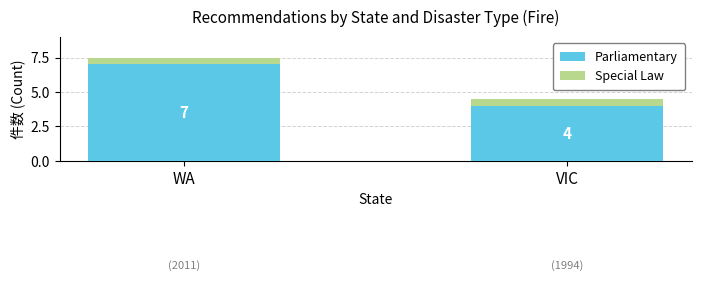

What is the sum of the Parliamentary values at WA and VIC?

11.0